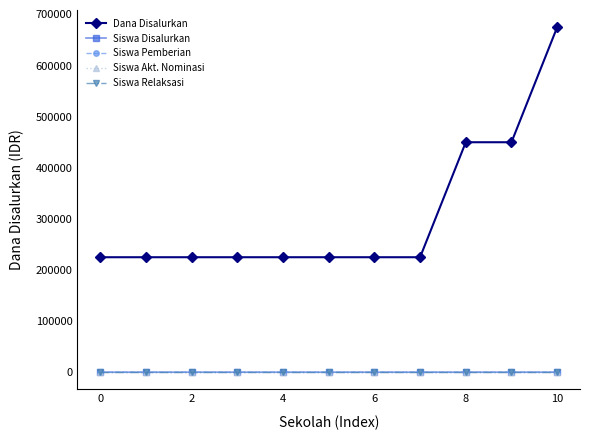

What is the maximum value shown in the chart?

675000